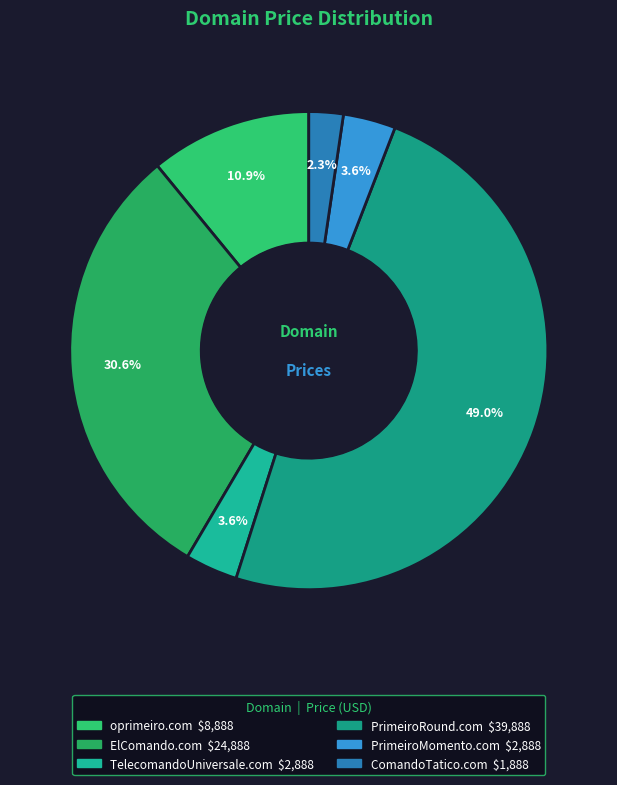

Which category has the smallest portion of the pie?

ComandoTatico.com